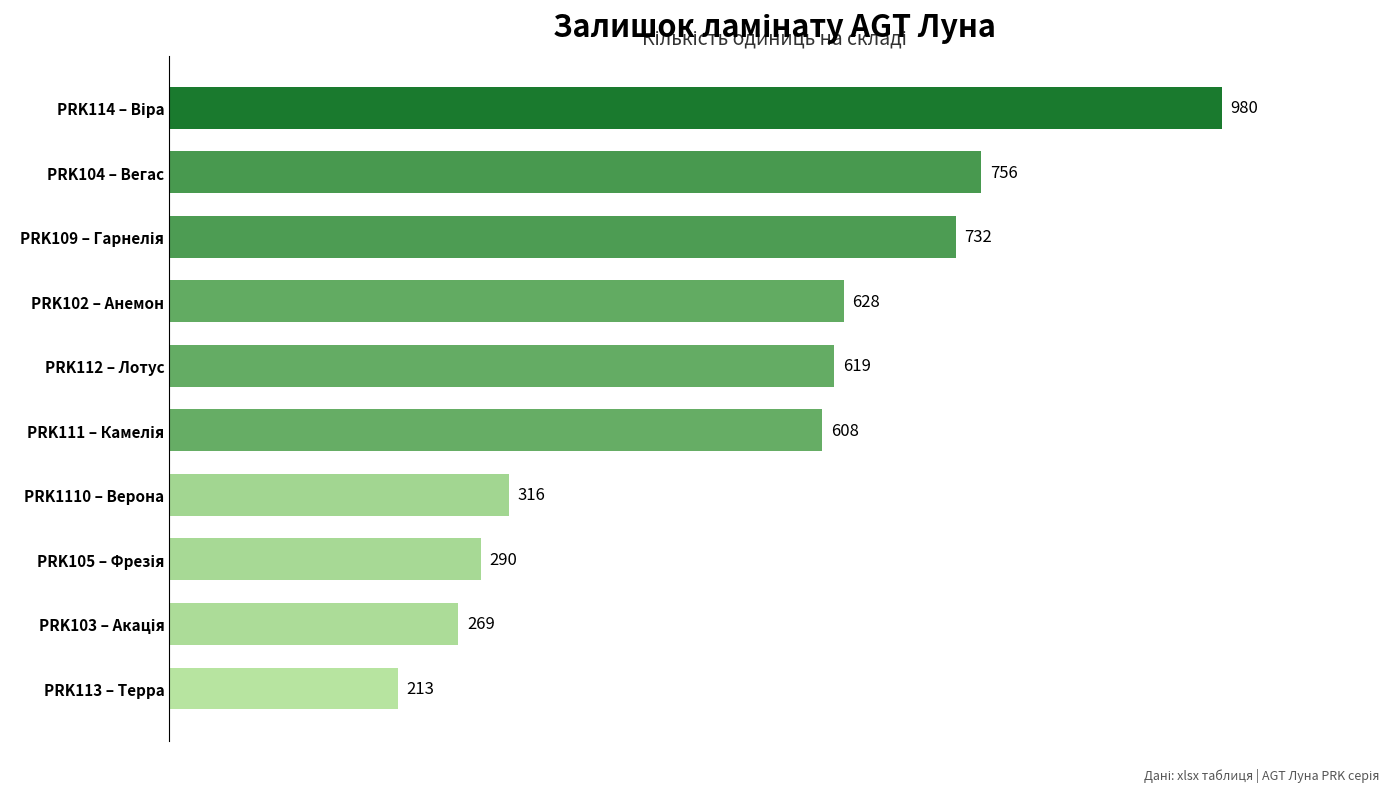

What is the difference between the values at PRK104 – Вегас and PRK1110 – Верона?

440